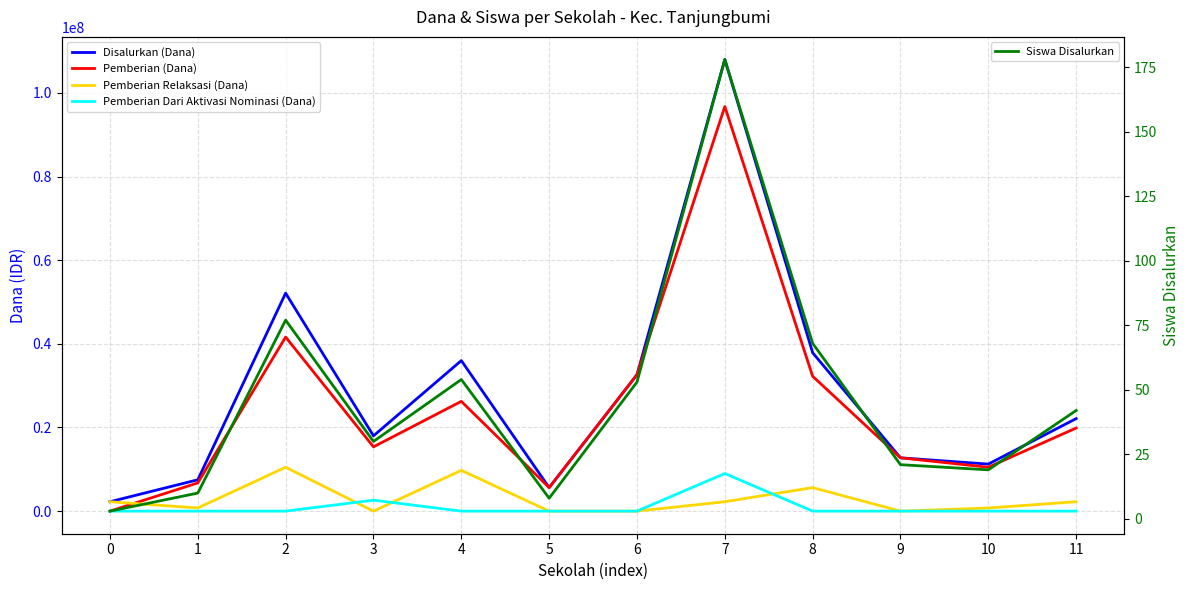

What is the value of the Pemberian Relaksasi (Dana) point at the 5th from the left?

9750000